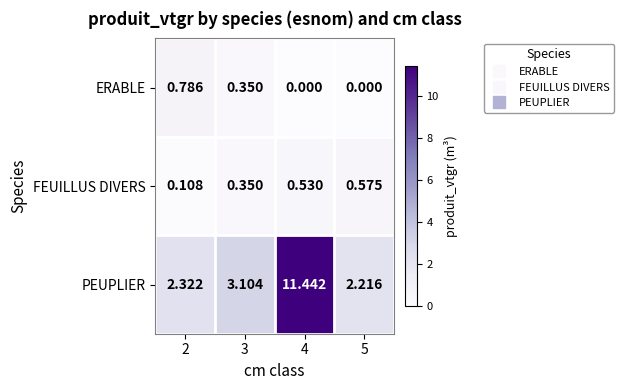

Which series has the largest range (max minus min)?

PEUPLIER